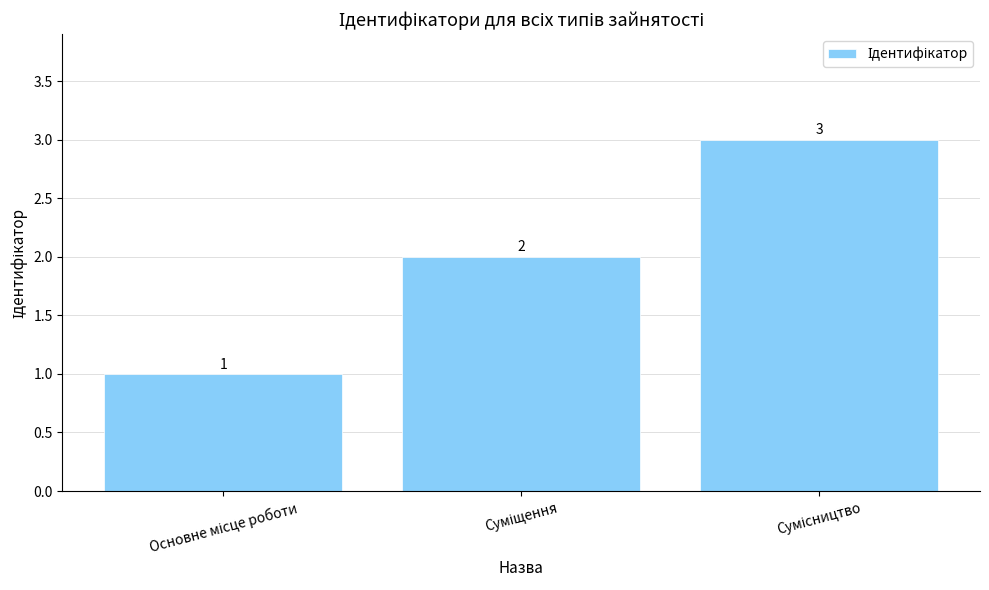

How many values are between 1 and 3?

3